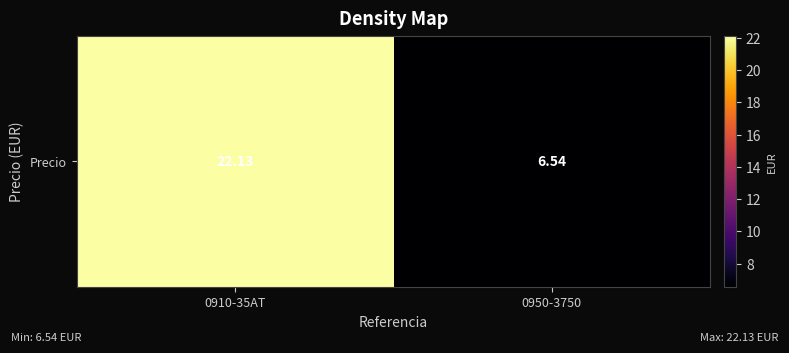

What is the smallest value displayed?

6.5